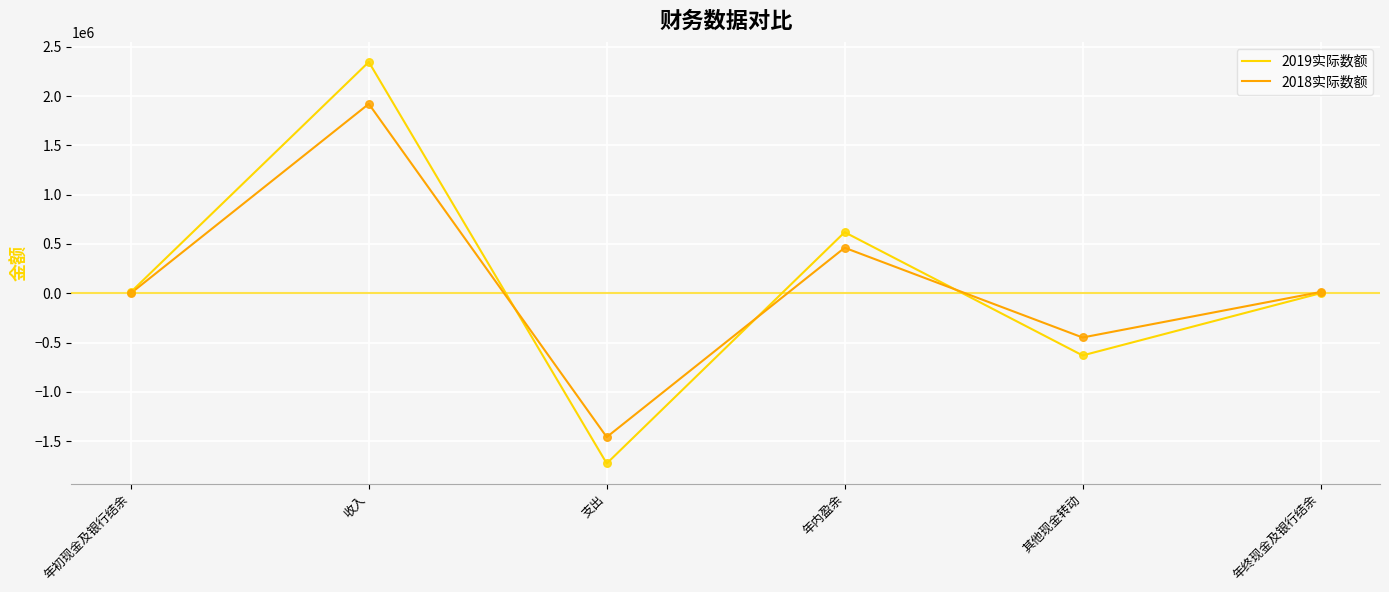

Is the value of 2018实际数额 at 年初现金及银行结余 greater than the value of 2019实际数额 at 收入?

No